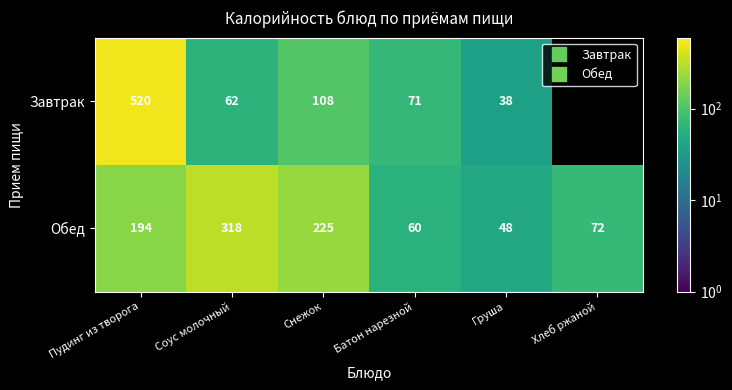

At how many categories does at least one series exceed 117?

3